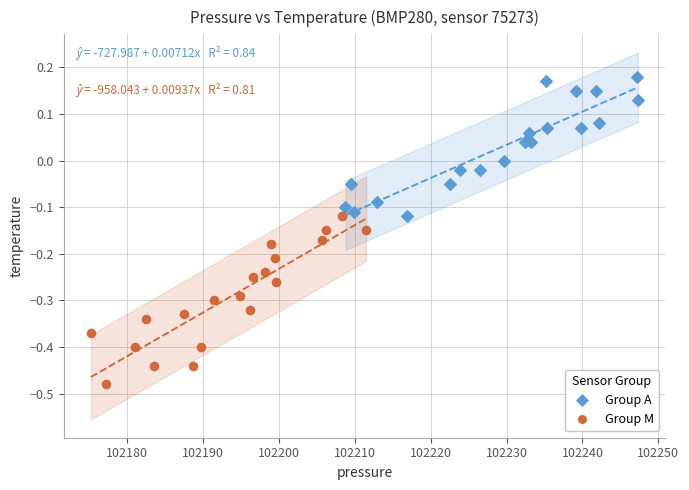

Which series reaches the maximum Y coordinate?

Group A